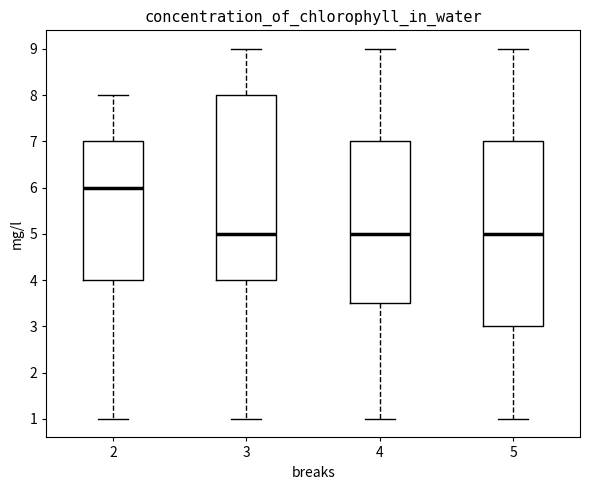

Where is the upper edge of the box at x = 4 on the y-axis? The values are not printed on the chart, so give them approximately, as read against the axis.

7.0